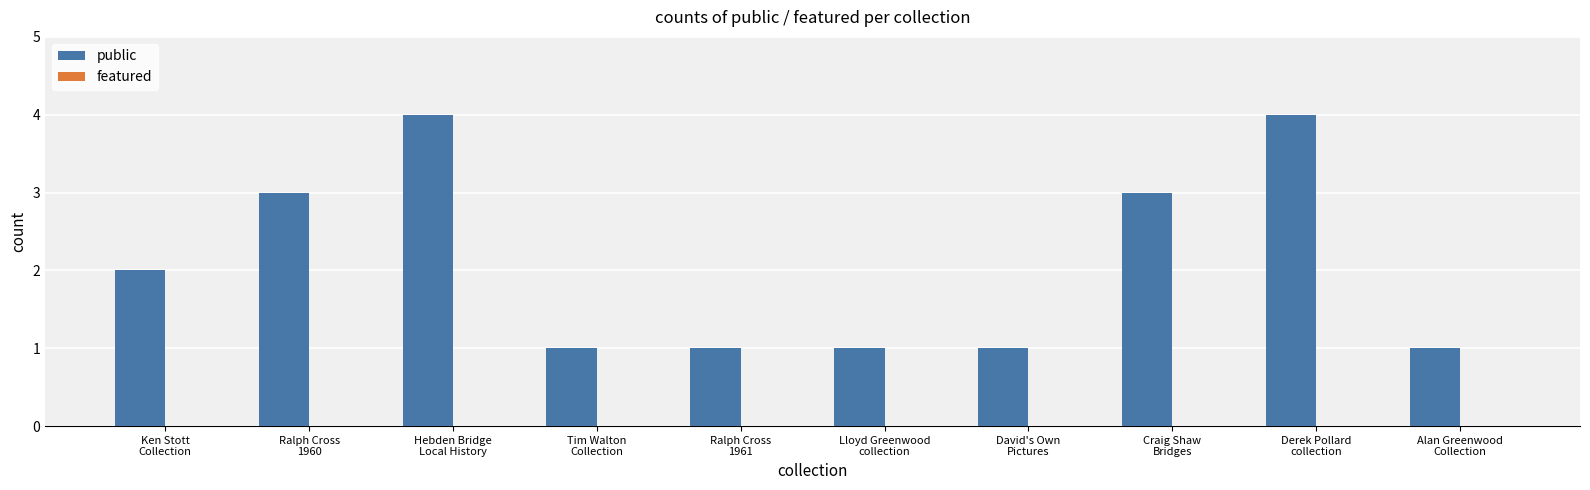

How many bars are there in total?

10